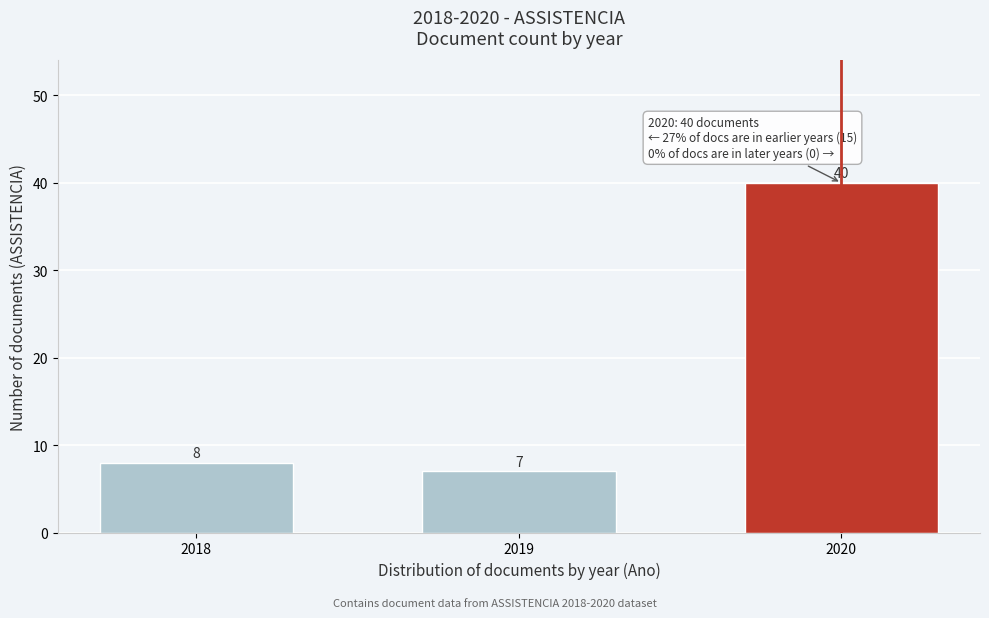

Reading right to left, transcribe all the data shown in this chart.

40	7	8